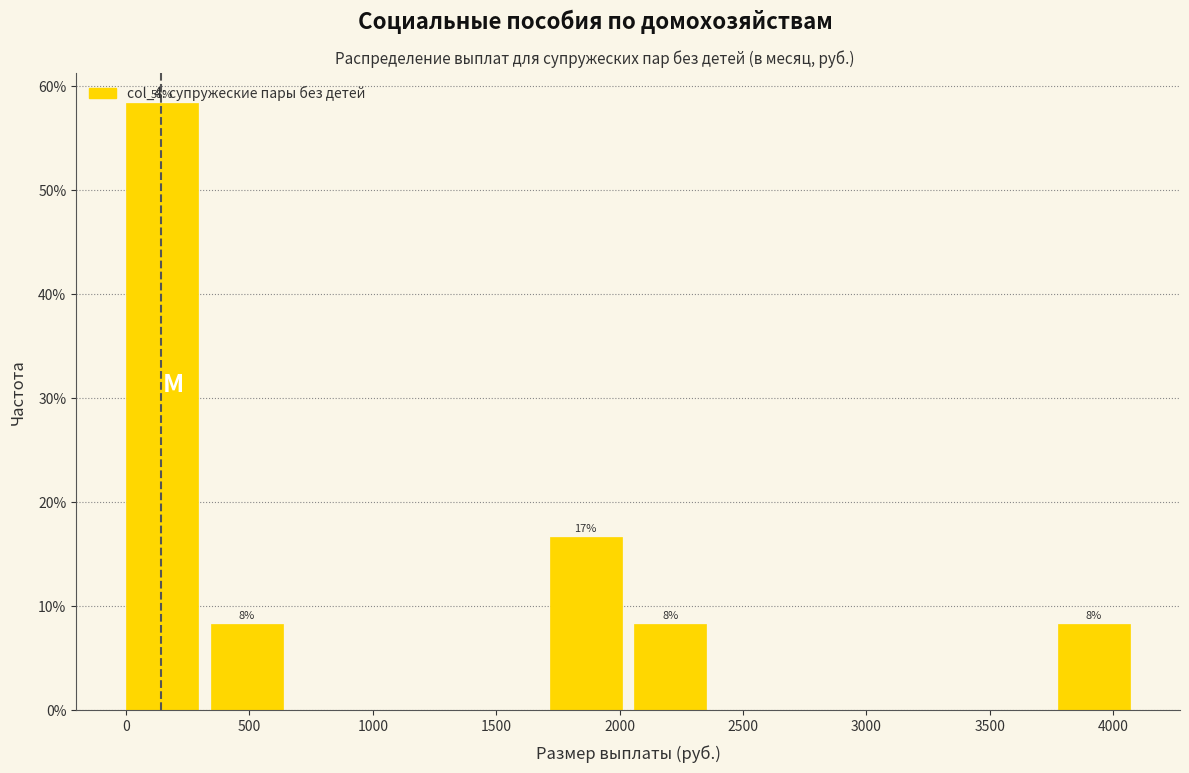

Which range on the x-axis has the tallest bar?

0 to 350